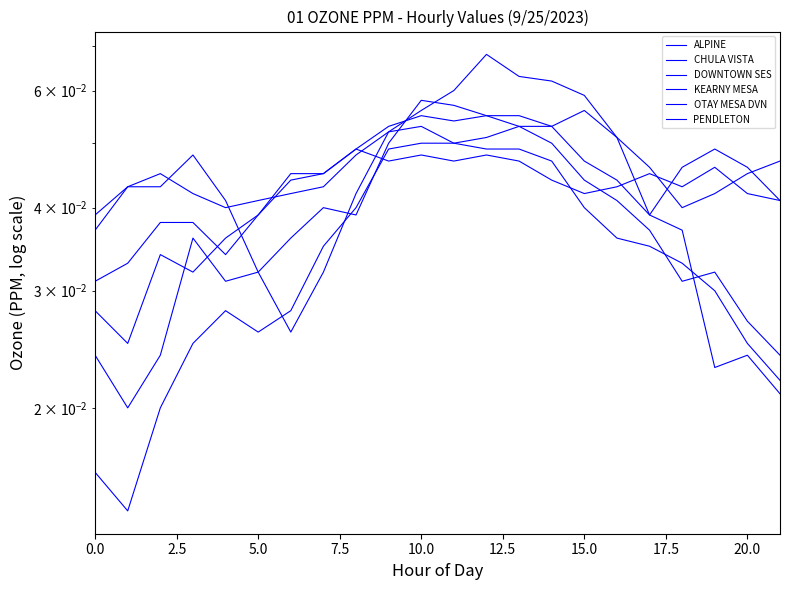

Count the PENDLETON values in the range 0 to 1.

22